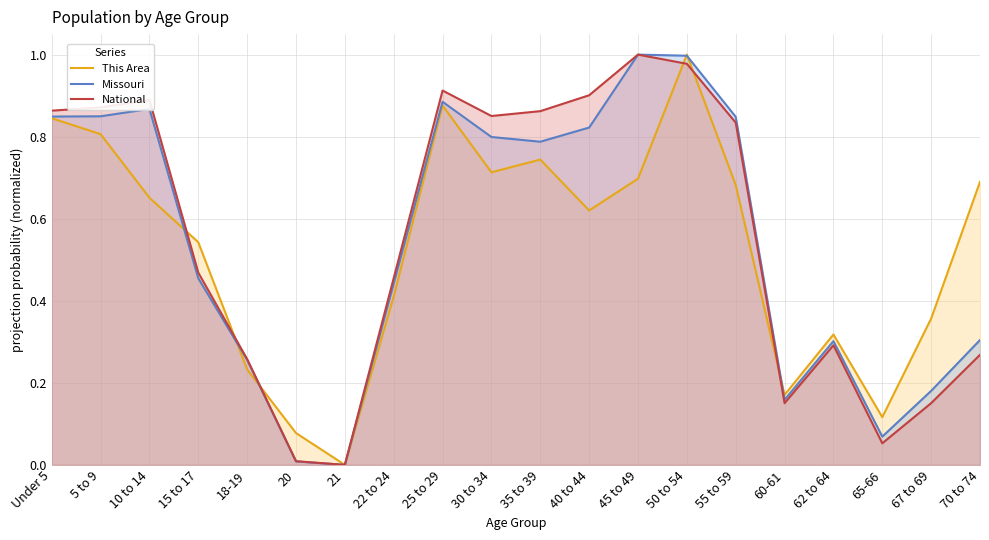

Does the chart display data point markers on the line(s)?

No